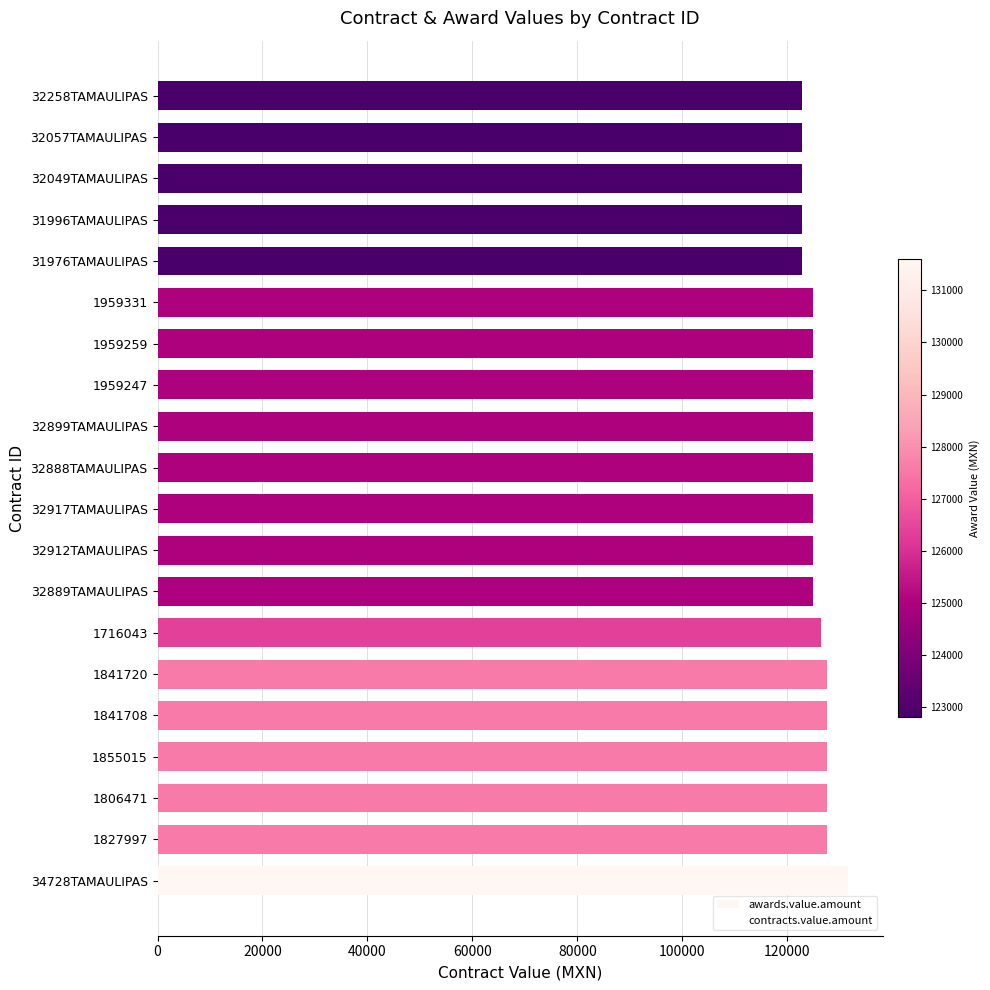

Approximately how many times larger is the value at 1855015 compared to 31996TAMAULIPAS?

1.0